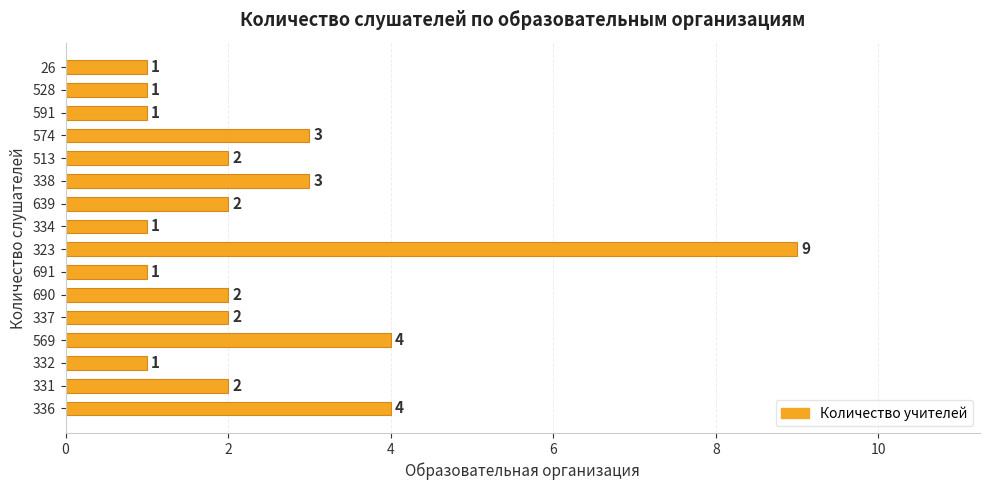

What is the sum of the values at 323 and 332?

10